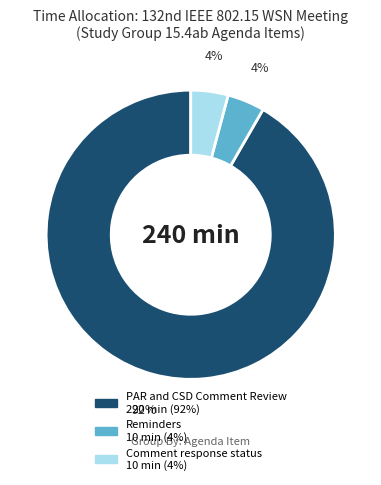

To the nearest percent, what is the difference between the largest and smallest slice percentages?

88%